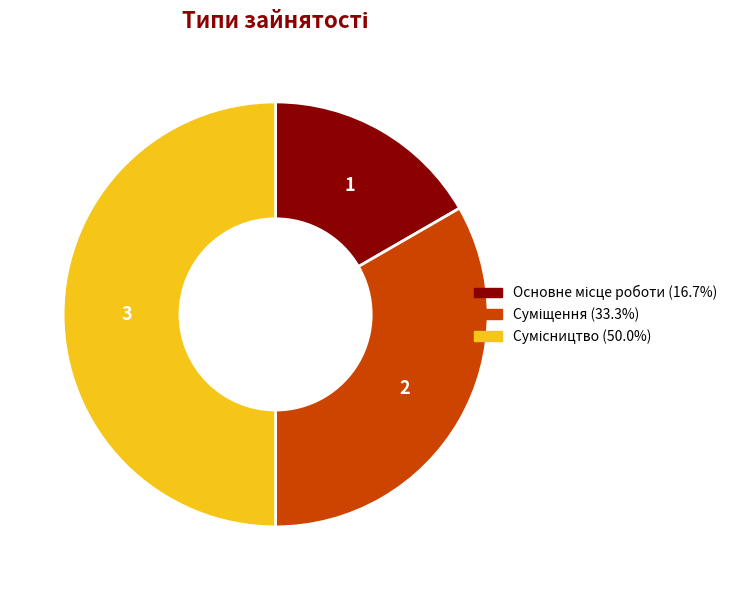

How many slices are in this pie chart?

3